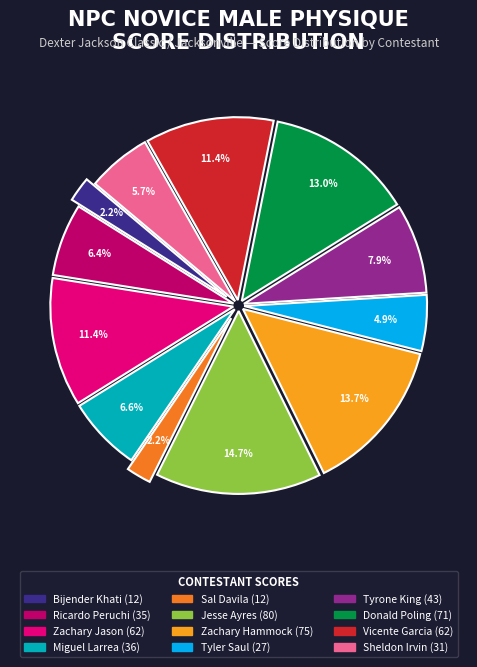

What is the change in value from Tyrone King to Sheldon Irvin?

-12